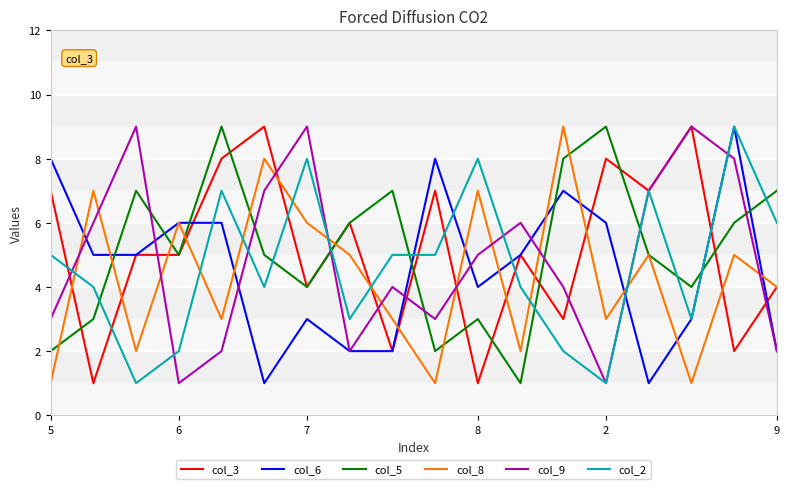

True or false: col_8 and col_9 intersect in this chart.

True